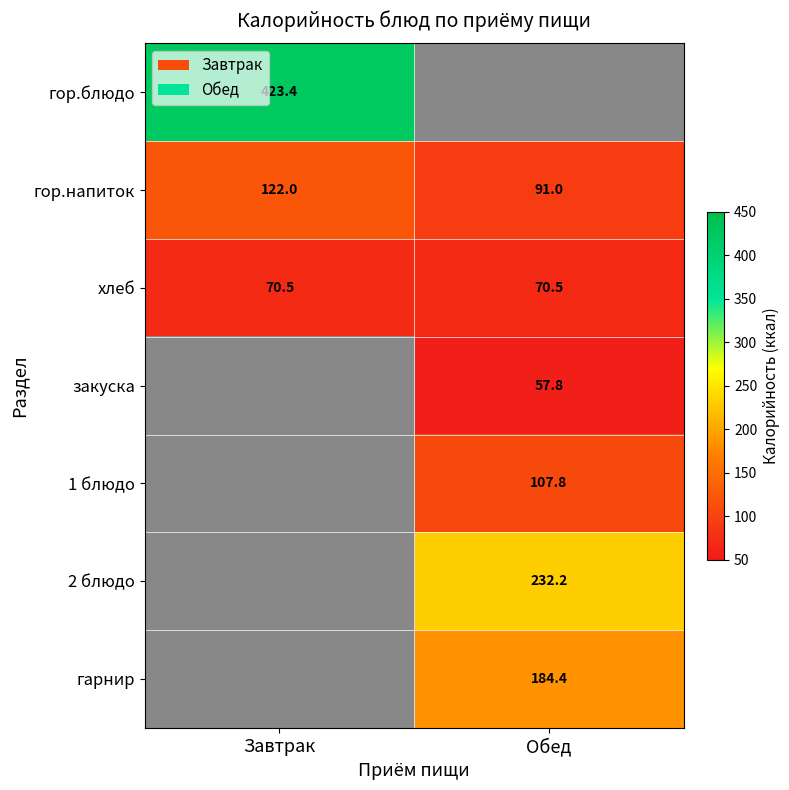

Is the value of 1 блюдо at Обед greater than the value of хлеб at Обед?

Yes